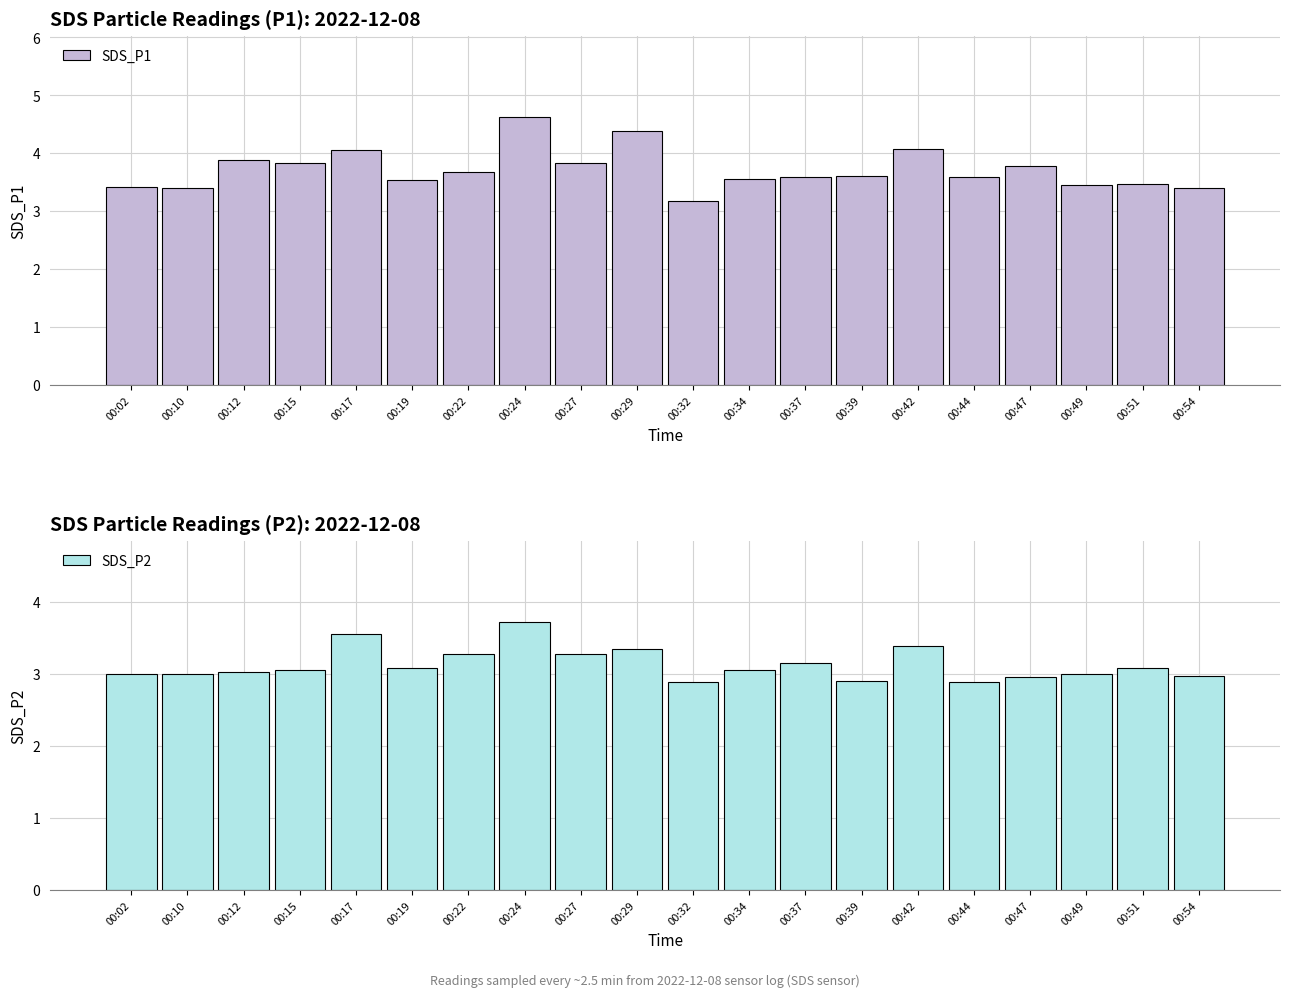

Reading left to right, what are all the values shown in this chart?

SDS_P1: 3.4	3.4	3.9	3.8	4.0	3.5	3.7	4.6	3.8	4.4	3.2	3.5	3.6	3.6	4.1	3.6	3.8	3.5	3.5	3.4
SDS_P2: 3.0	3.0	3.0	3.0	3.5	3.1	3.3	3.7	3.3	3.4	2.9	3.0	3.1	2.9	3.4	2.9	3.0	3.0	3.1	3.0